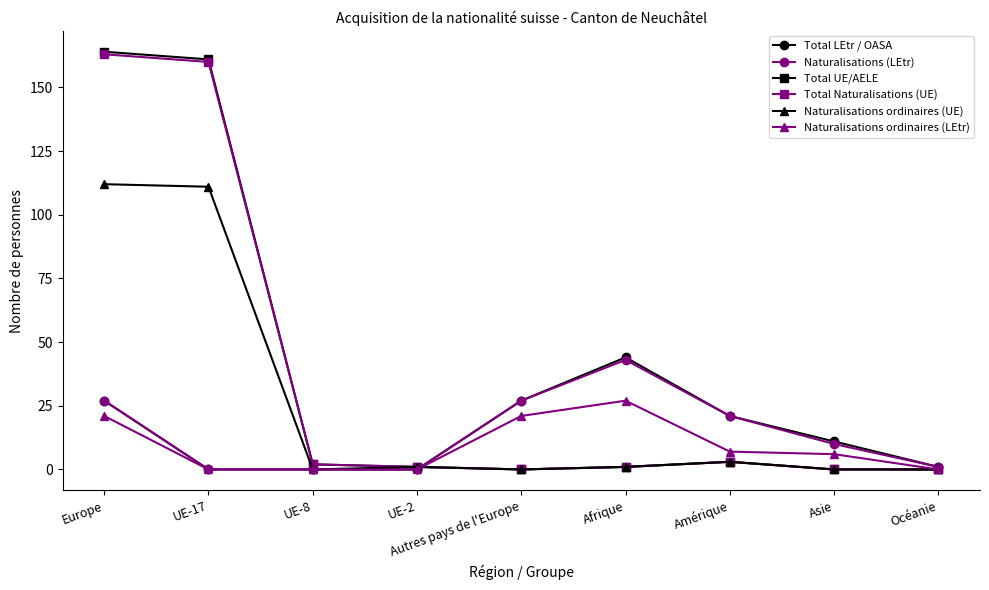

How many values in the Naturalisations ordinaires (LEtr) series are below 6?

4